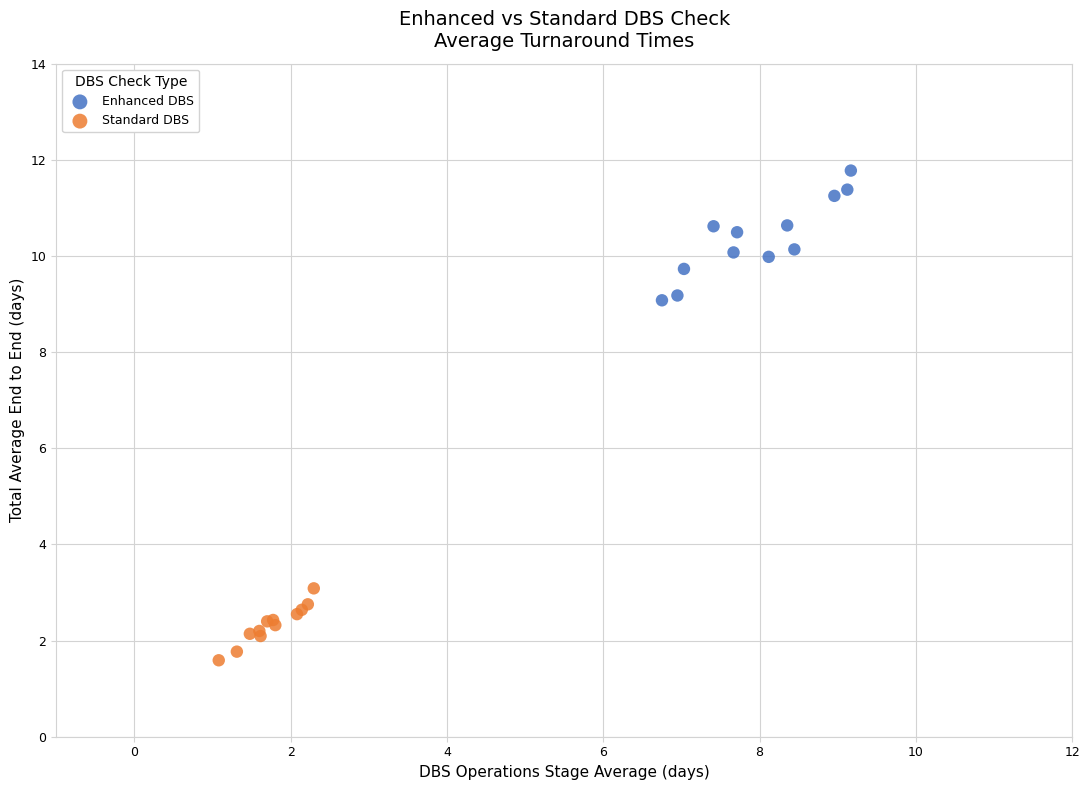

Which series reaches the minimum Y coordinate?

Standard DBS